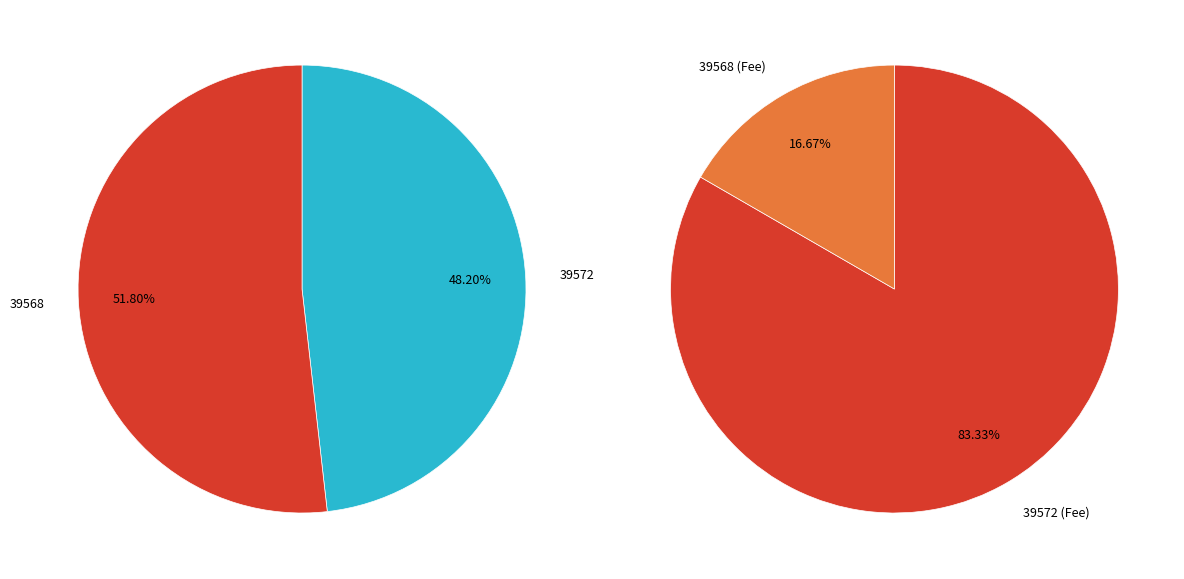

How many slices are in this pie chart?

2